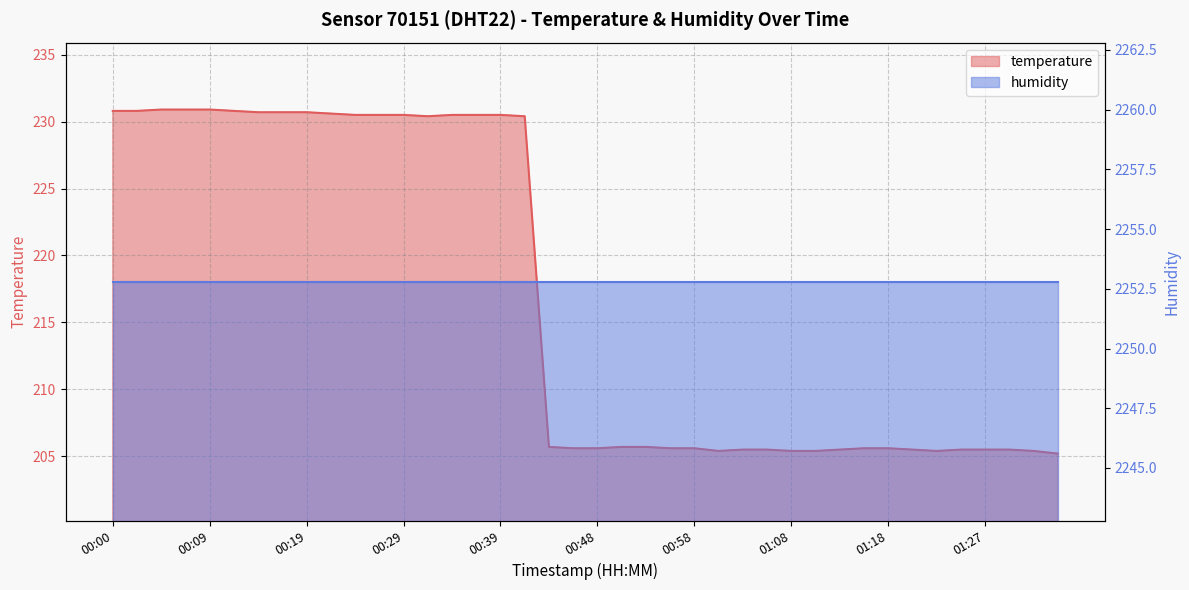

Does the chart display data point markers on the line(s)?

No